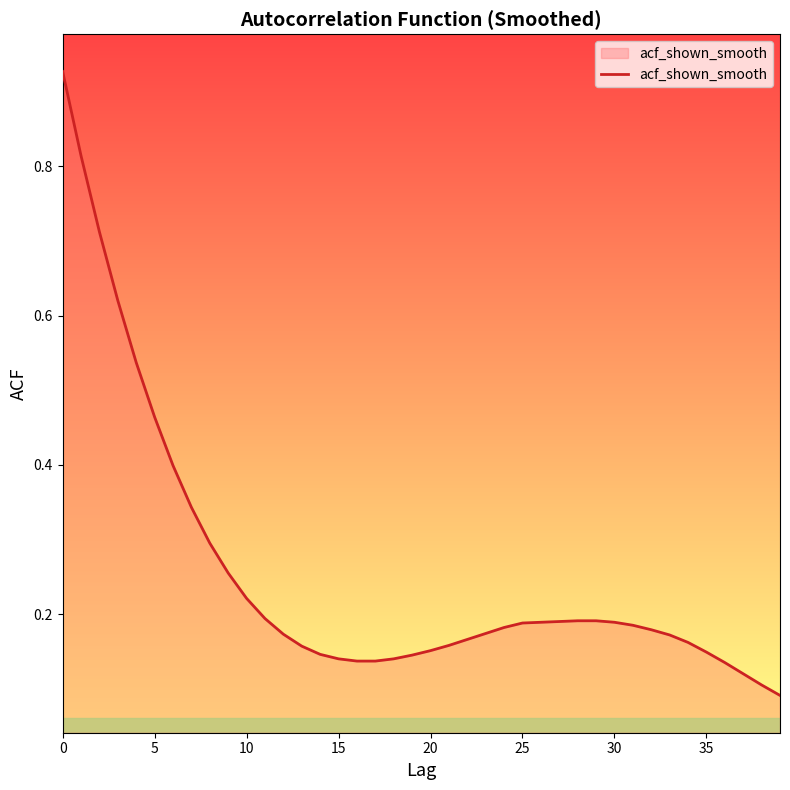

Does the chart display data point markers on the line(s)?

No